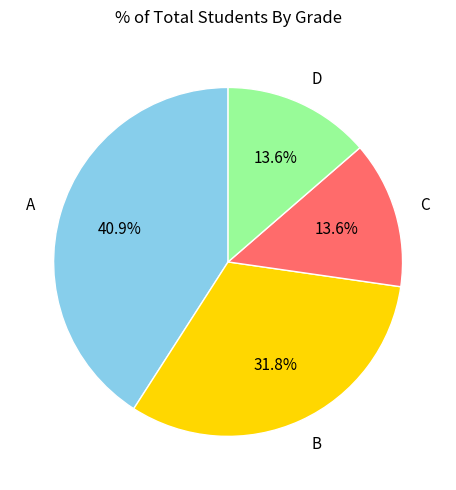

Is there any slice that represents more than half of the pie?

No